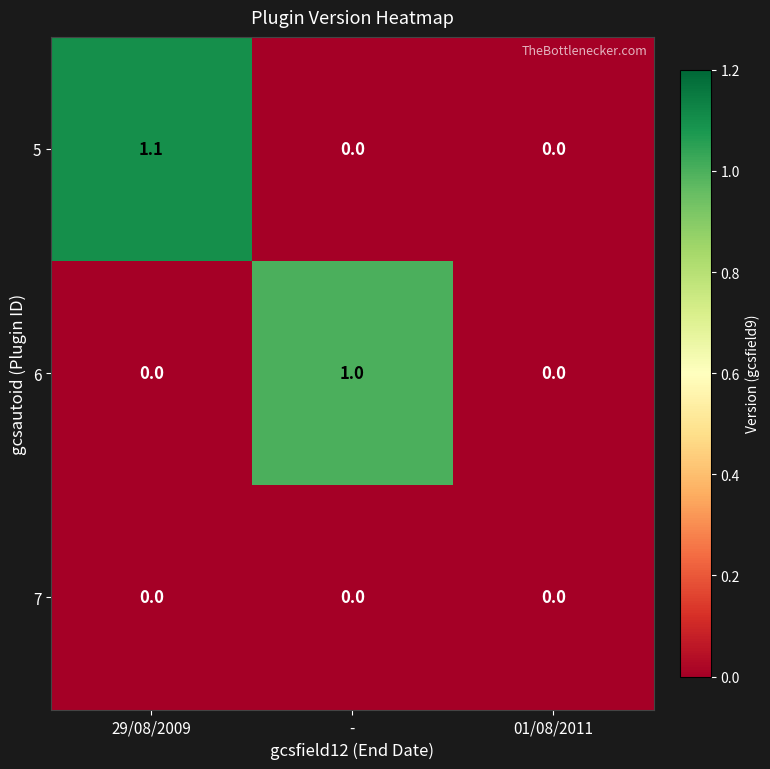

Which series has the largest total across all categories?

5